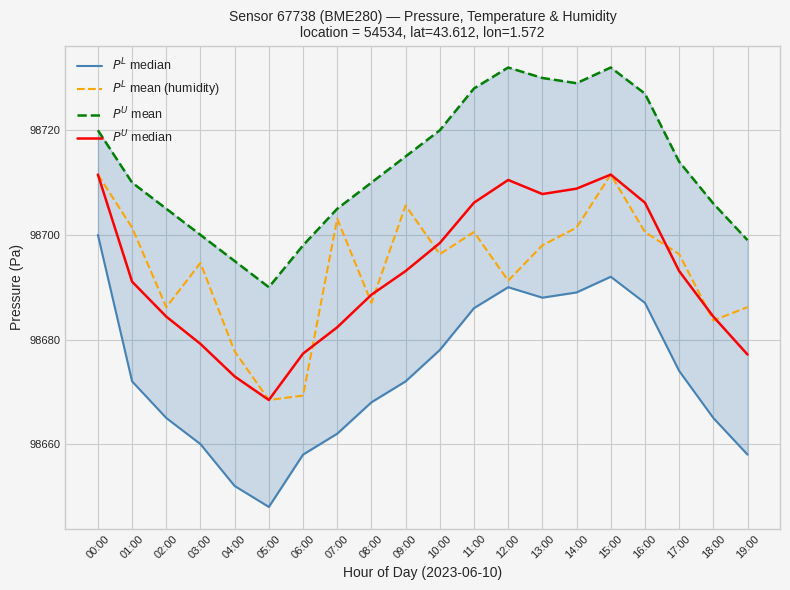

What is the sum of the $P^L$ median values at 11:00 and 16:00?

197373.0